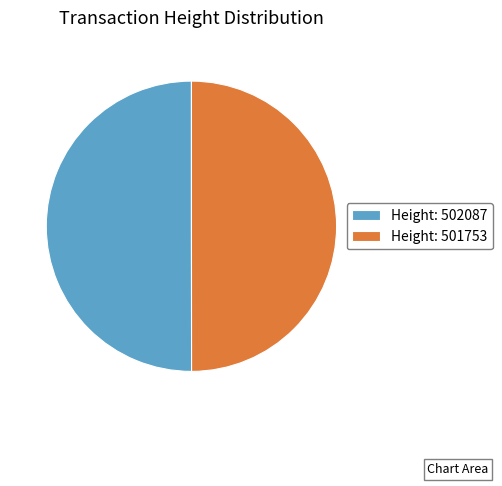

What is the ratio of the value at Height: 501753 to the value at Height: 502087?

1.0